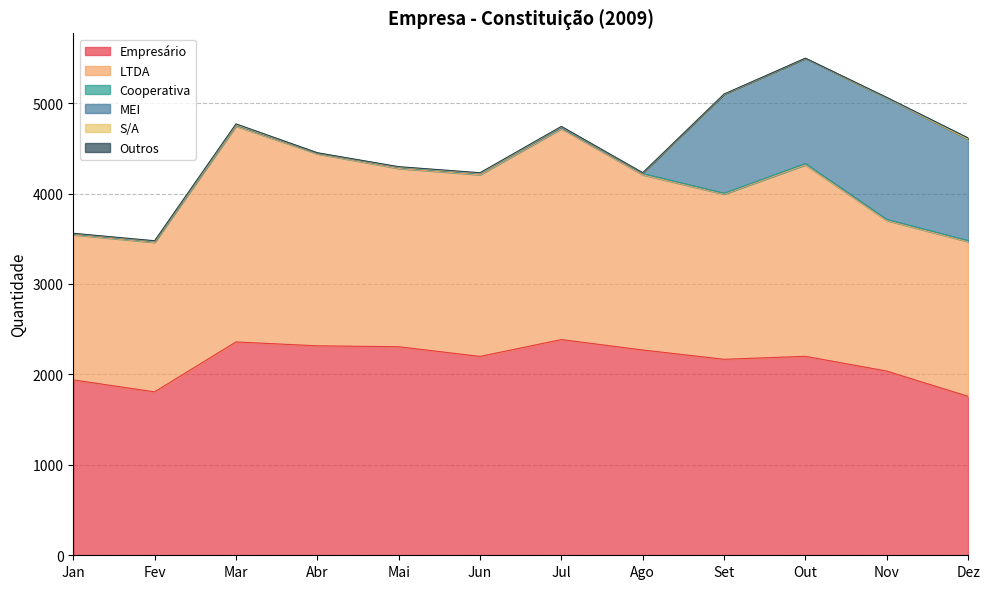

How many interior local valleys does the Empresário series have?

3